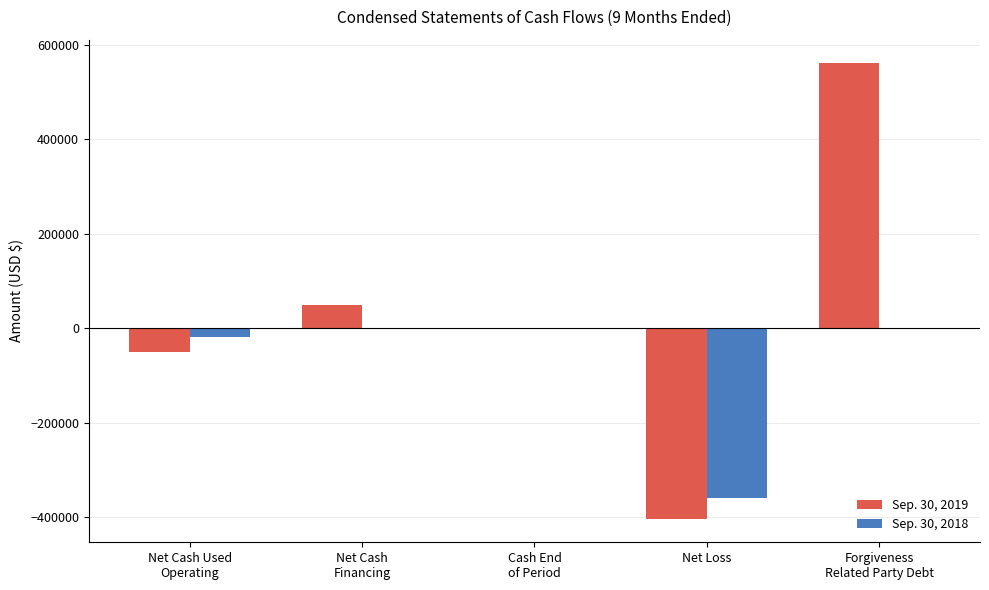

Which series has the largest total across all categories?

Sep. 30, 2019